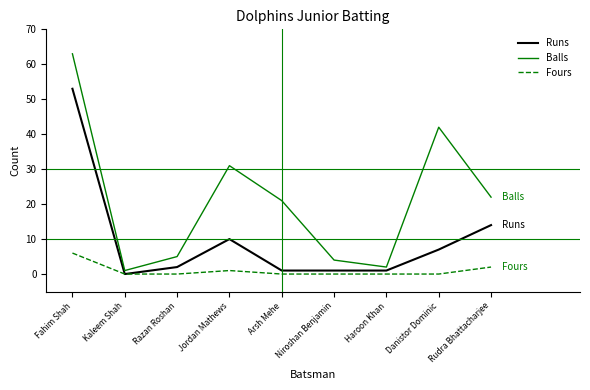

True or false: Runs has more than 2 points higher than both neighbors.

False